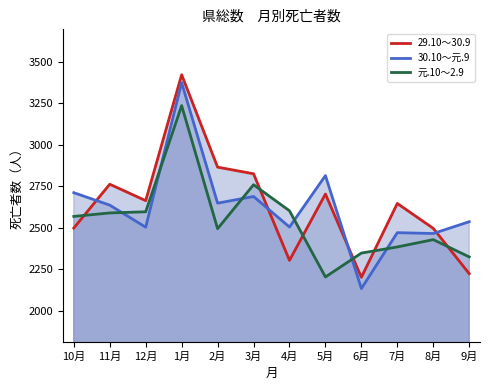

Which series ends up on top after the final intersection of 30.10～元.9 and 29.10～30.9?

30.10～元.9